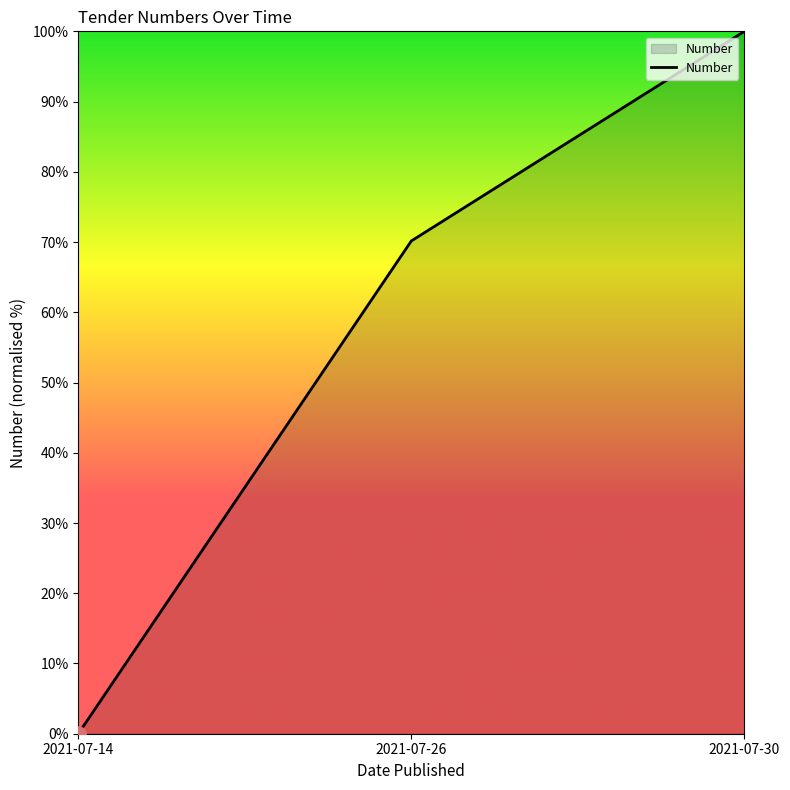

Which has a higher value, 2021-07-14 or 2021-07-26?

2021-07-26